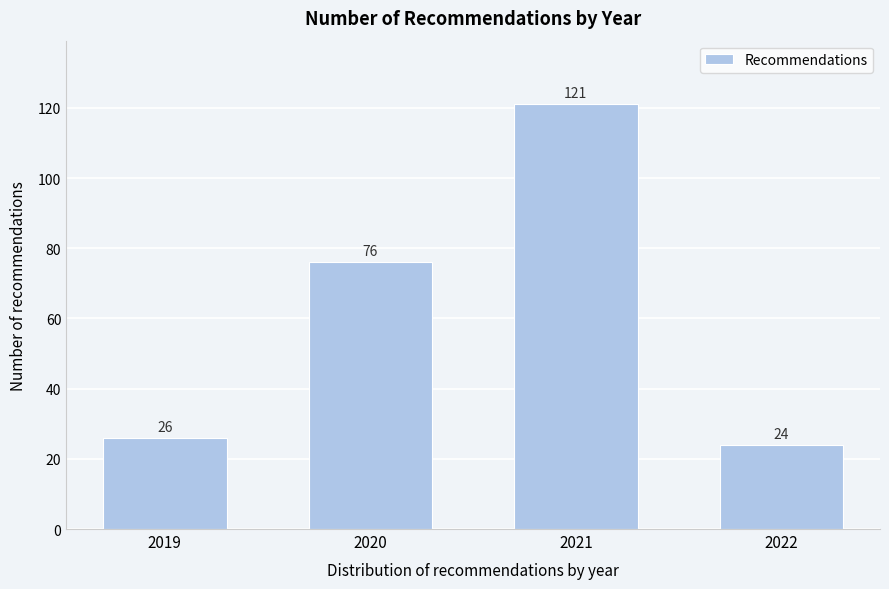

Reading right to left, transcribe all the data shown in this chart.

24	121	76	26